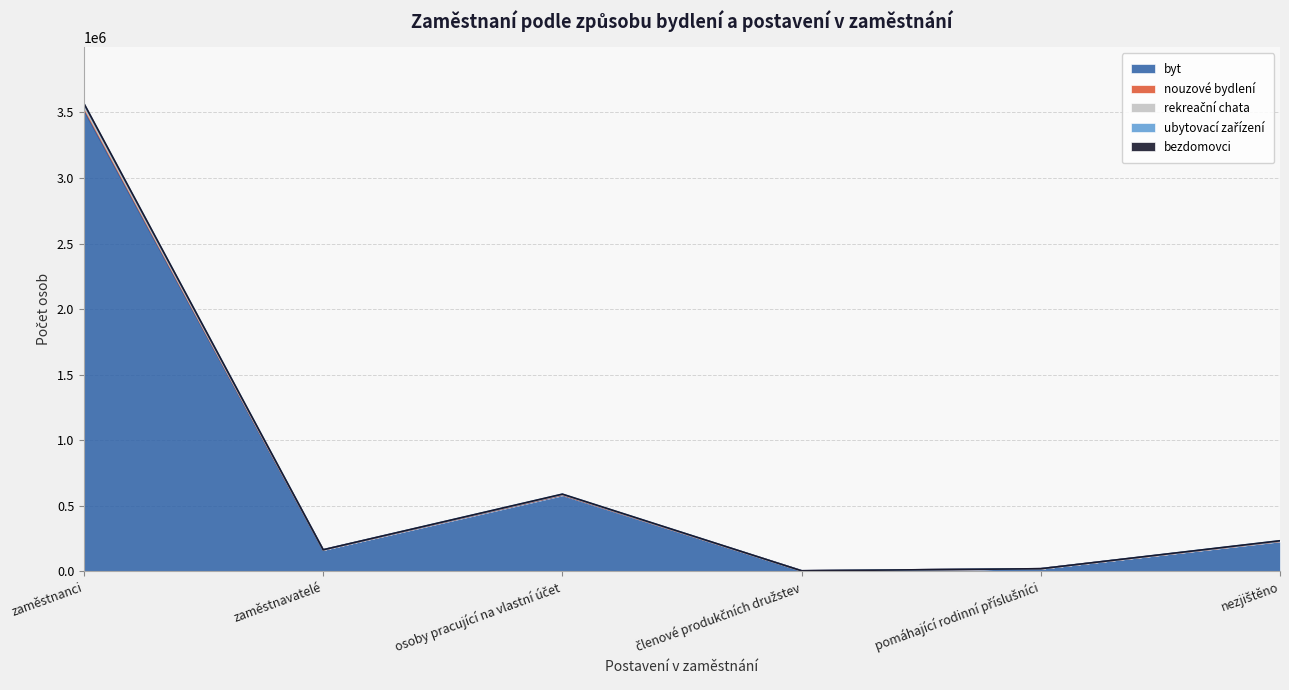

True or false: ubytovací zařízení and byt intersect in this chart.

False